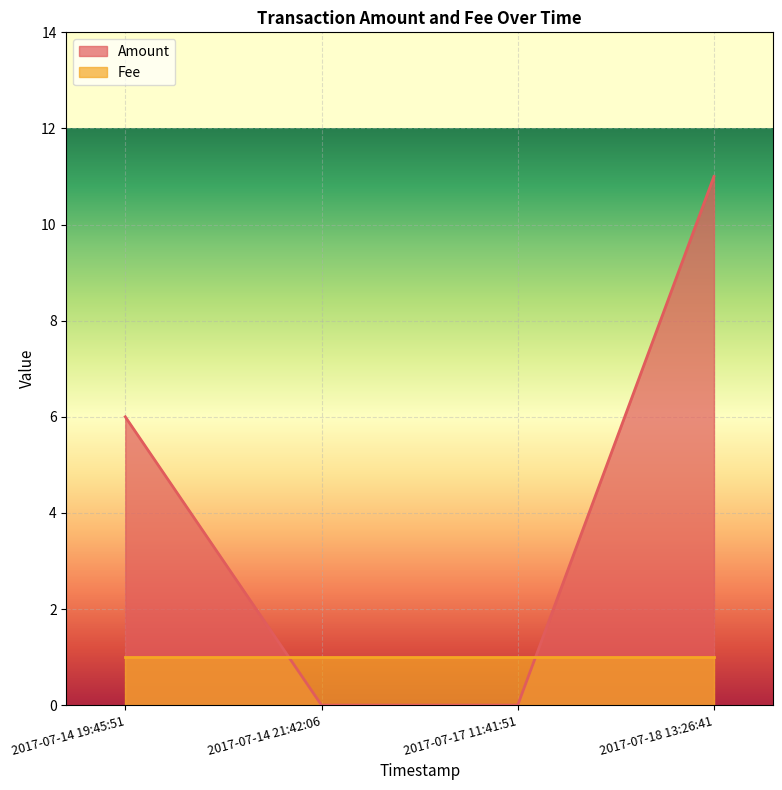

Rank the categories by value from lowest to highest.

2017-07-14 21:42:06, 2017-07-17 11:41:51, 2017-07-14 19:45:51, 2017-07-18 13:26:41